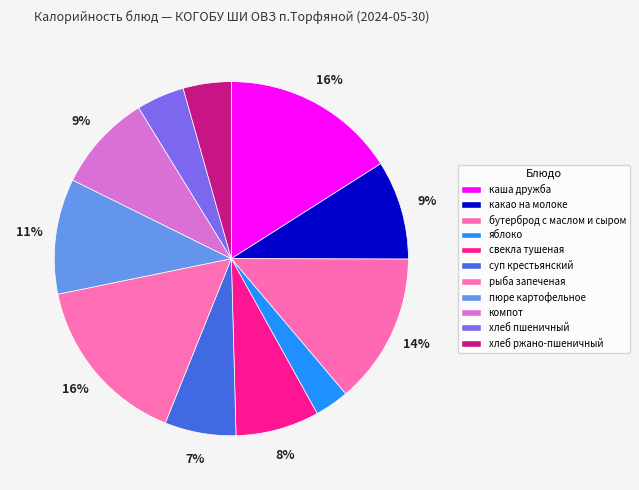

How many slices are in this pie chart?

11